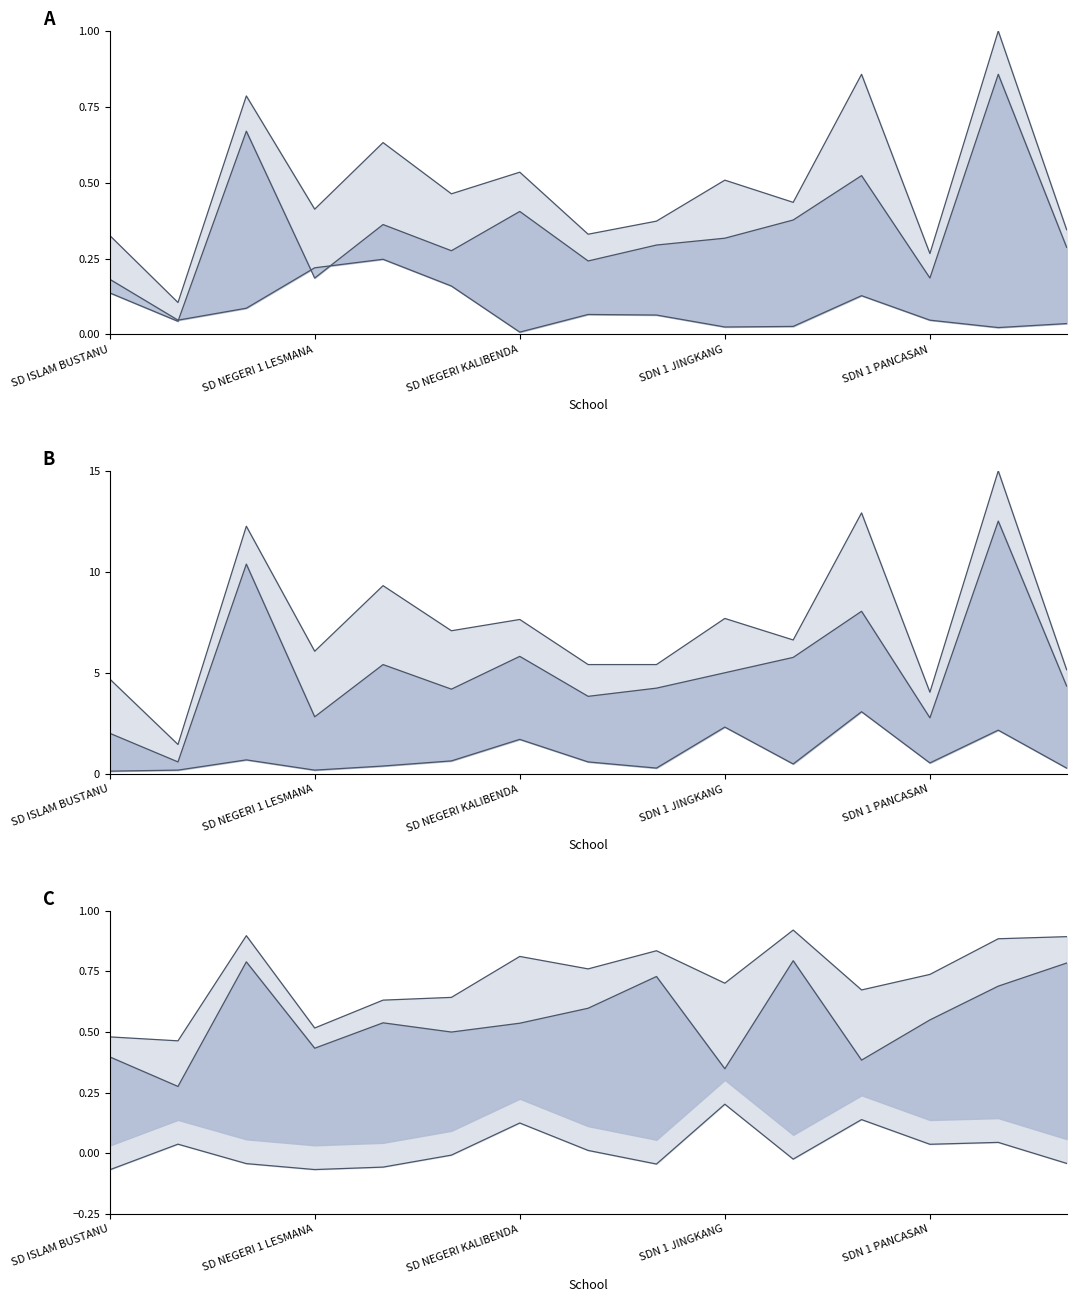

True or false: Siswa Relaksasi and Pemberian cross at least once.

False